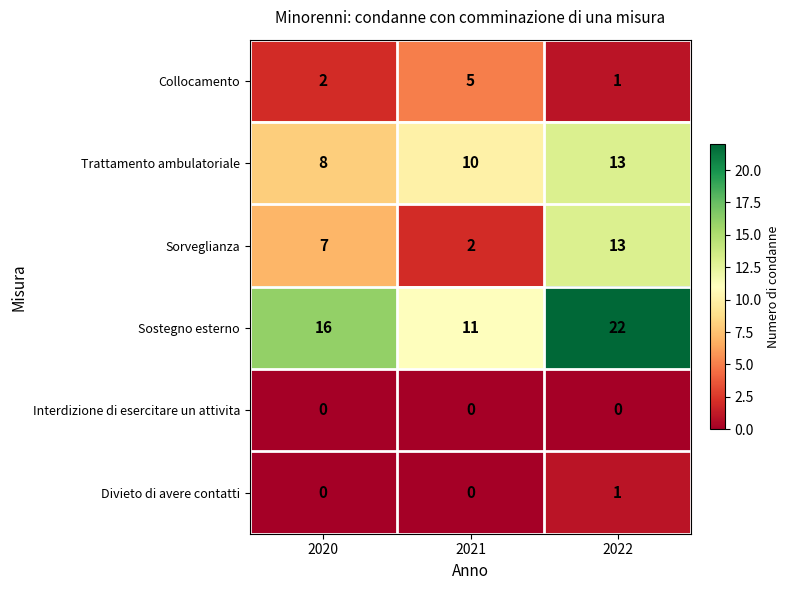

Reading right to left, what are all the values shown in this chart?

Collocamento: 2022=1	2021=5	2020=2
Trattamento ambulatoriale: 2022=13	2021=10	2020=8
Sorveglianza: 2022=13	2021=2	2020=7
Sostegno esterno: 2022=22	2021=11	2020=16
Interdizione di esercitare un attivita: 2022=0	2021=0	2020=0
Divieto di avere contatti: 2022=1	2021=0	2020=0